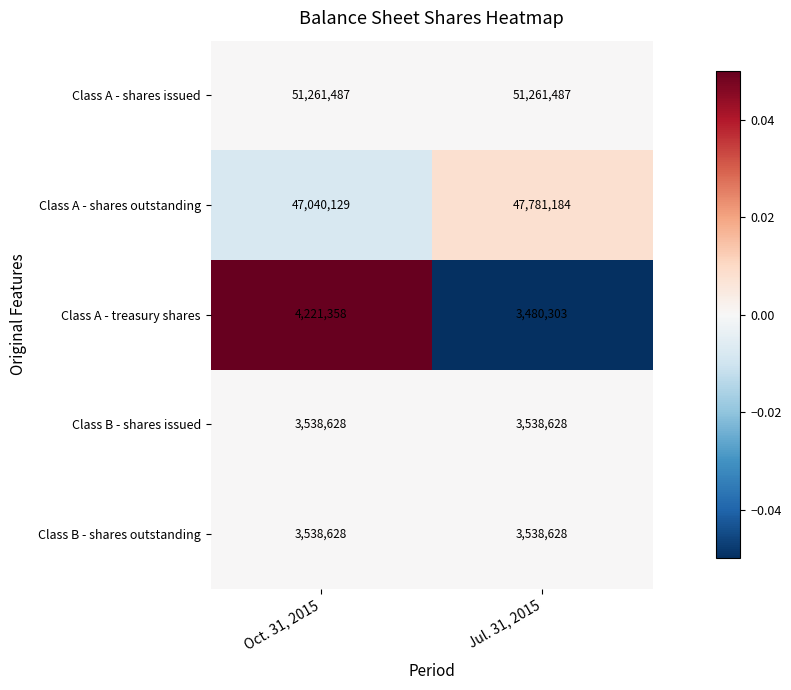

What is the minimum value for Class B - shares issued?

3538628